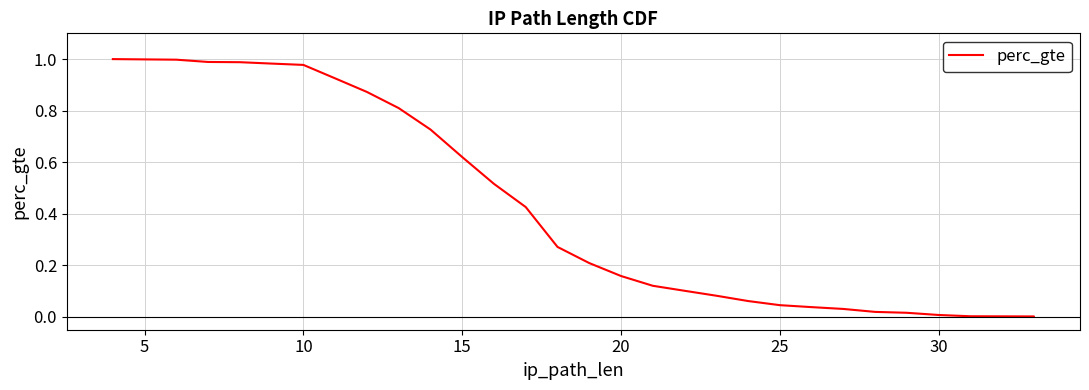

What is the value of the 3rd point from the left?

1.0